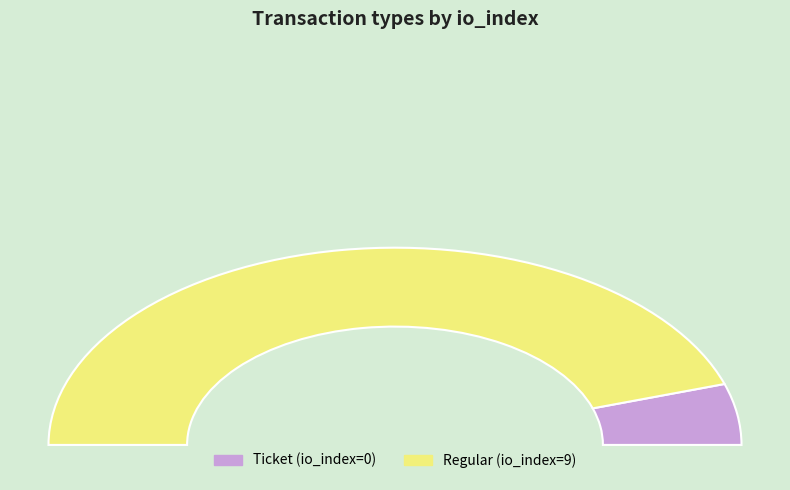

Is there any slice that represents more than half of the pie?

Yes